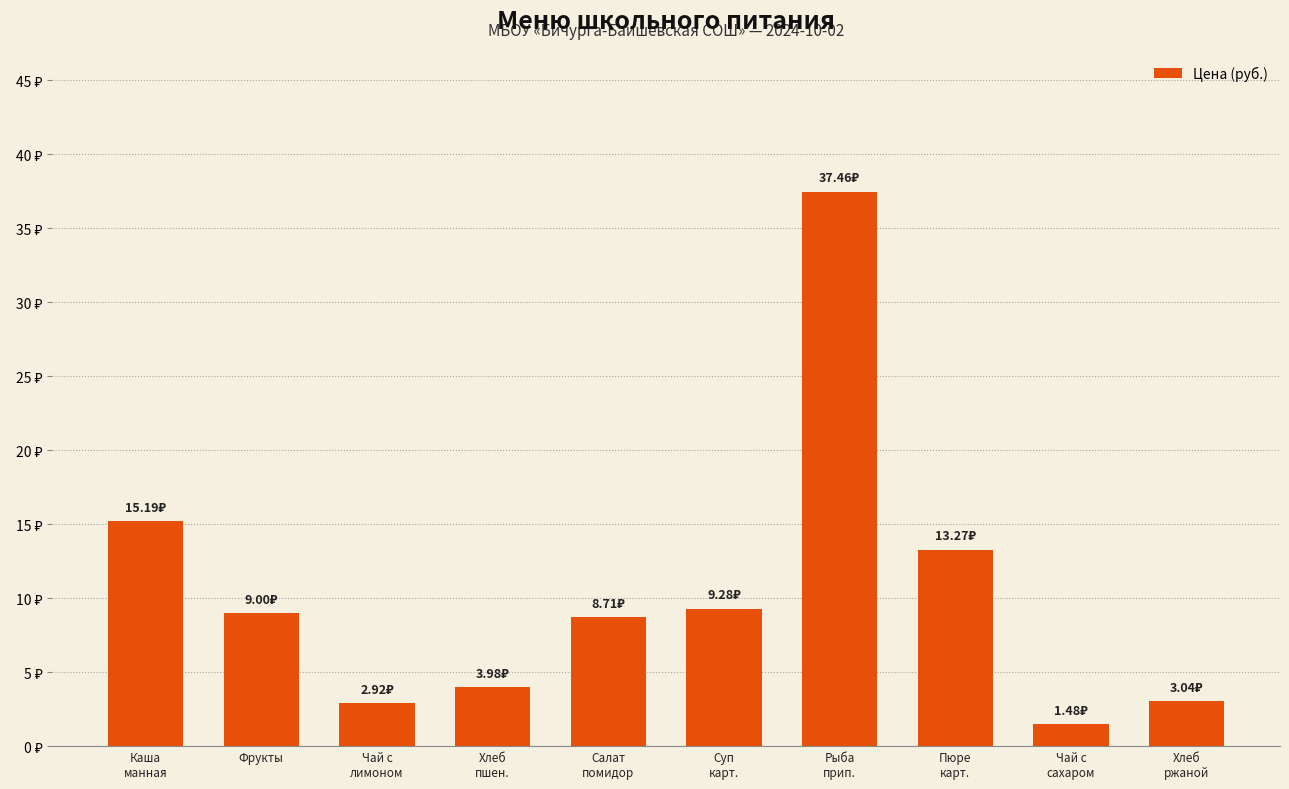

What position from the left is Рыба
прип.?

7